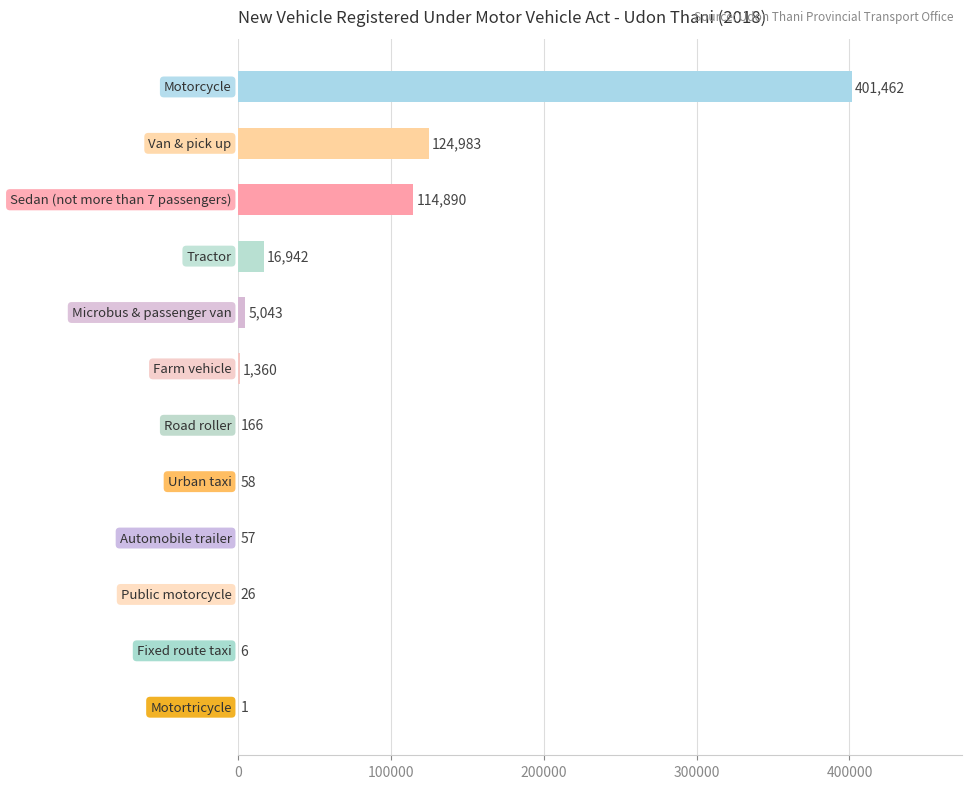

Does the chart contain stacked bars?

No